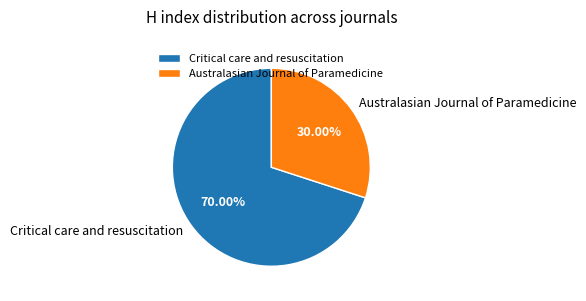

What is the smallest slice in the pie chart?

Australasian Journal of Paramedicine